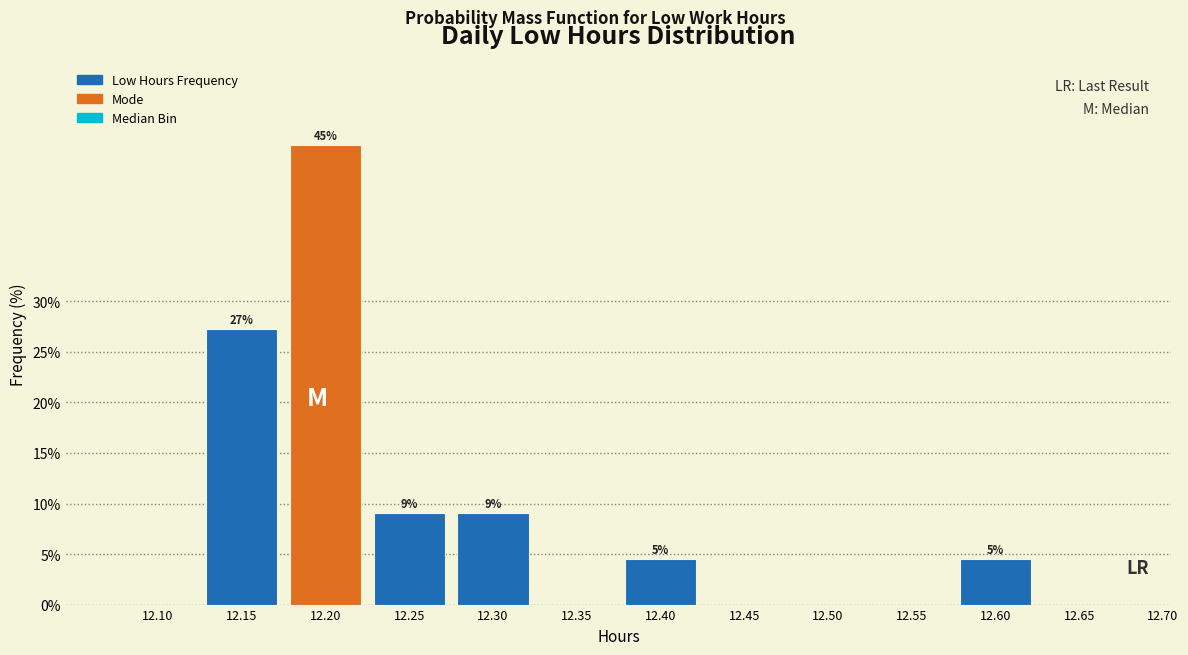

Reading left to right, list all the values displayed in this chart.

12.10=0.0	12.15=27.3	12.20=45.5	12.25=9.1	12.30=9.1	12.35=0.0	12.40=4.5	12.45=0.0	12.50=0.0	12.55=0.0	12.60=4.5	12.65=0.0	12.70=0.0